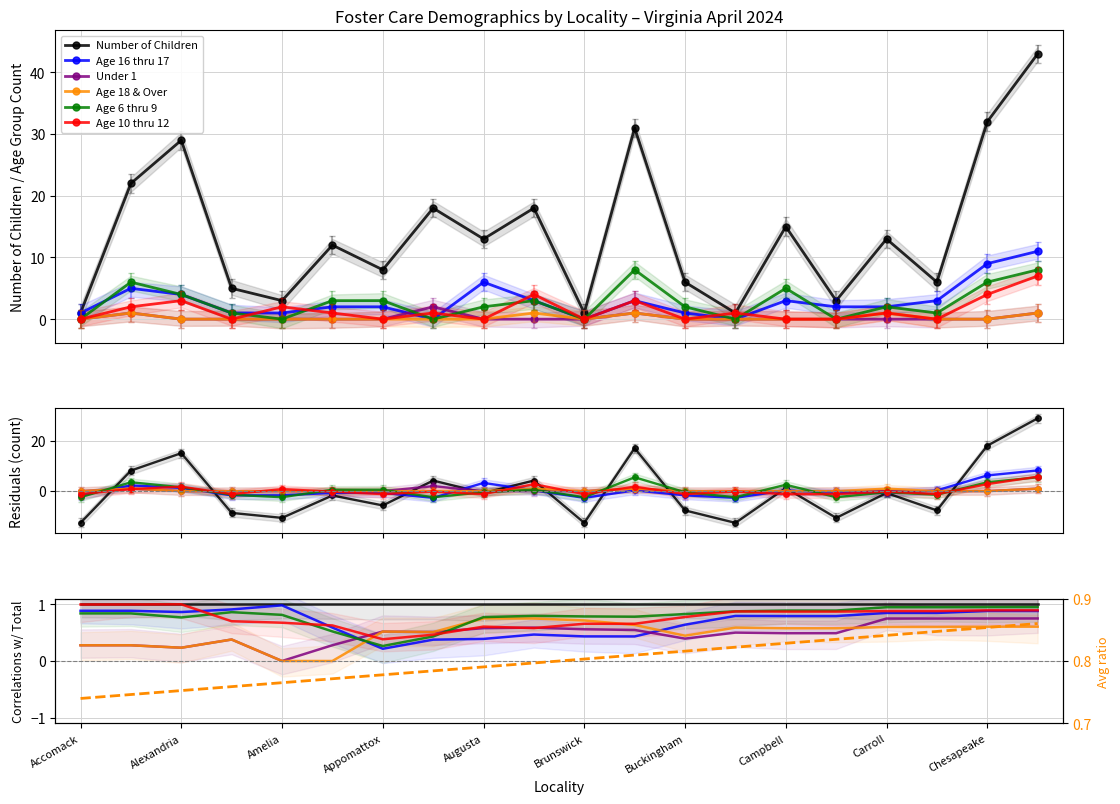

What is the label of the 4th point from the right?

Carroll